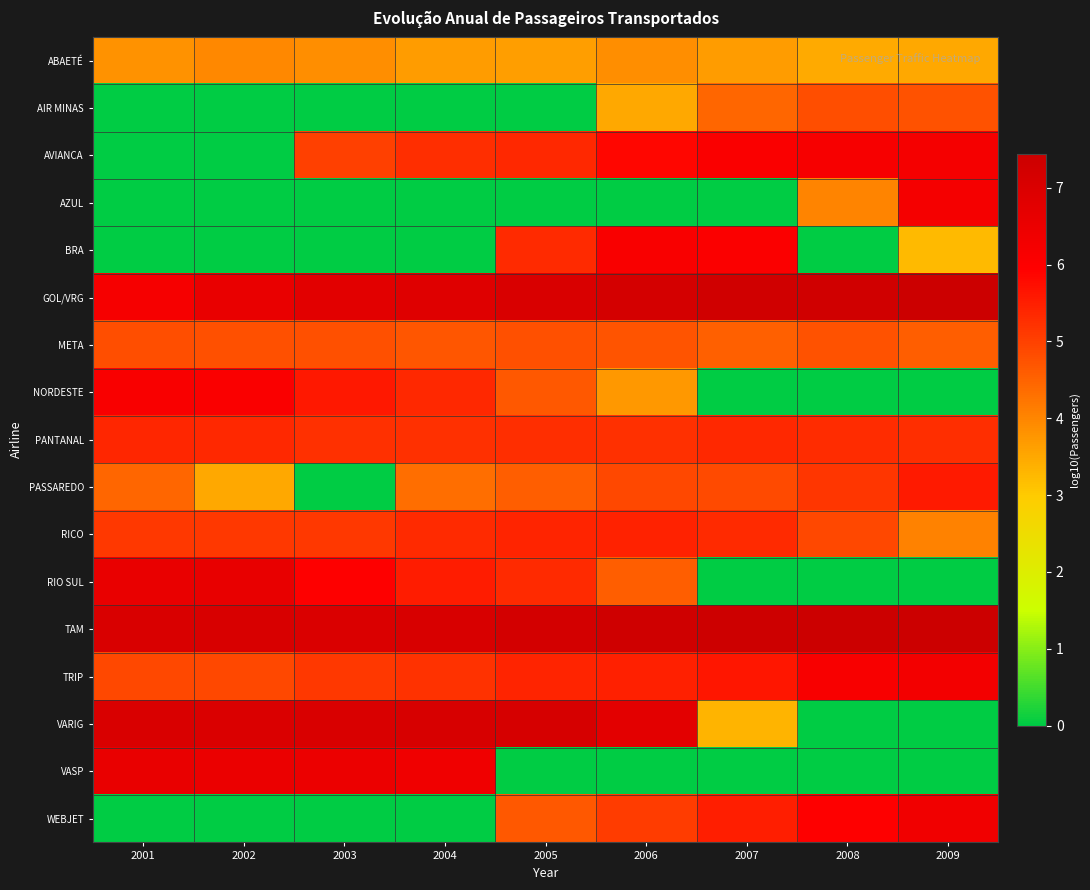

Reading left to right, list all the values displayed in this chart.

ABAETÉ: 2001=3.8	2002=4.0	2003=3.9	2004=3.7	2005=3.6	2006=3.9	2007=3.7	2008=3.5	2009=3.5
AIR MINAS: 2001=0.0	2002=0.0	2003=0.0	2004=0.0	2005=0.0	2006=3.5	2007=4.5	2008=4.8	2009=4.8
AVIANCA: 2001=0.0	2002=0.0	2003=5.0	2004=5.3	2005=5.4	2006=5.9	2007=6.1	2008=6.2	2009=6.2
AZUL: 2001=0.0	2002=0.0	2003=0.0	2004=0.0	2005=0.0	2006=0.0	2007=0.0	2008=4.0	2009=6.3
BRA: 2001=0.0	2002=0.0	2003=0.0	2004=0.0	2005=5.3	2006=6.1	2007=6.0	2008=0.0	2009=3.2
GOL/VRG: 2001=6.2	2002=6.6	2003=6.8	2004=6.9	2005=7.1	2006=7.2	2007=7.3	2008=7.3	2009=7.4
META: 2001=4.8	2002=4.8	2003=4.8	2004=4.7	2005=4.8	2006=4.7	2007=4.5	2008=4.8	2009=4.6
NORDESTE: 2001=6.1	2002=6.1	2003=5.6	2004=5.4	2005=4.7	2006=3.7	2007=0.0	2008=0.0	2009=0.0
PANTANAL: 2001=5.4	2002=5.4	2003=5.2	2004=5.3	2005=5.3	2006=5.2	2007=5.4	2008=5.3	2009=5.3
PASSAREDO: 2001=4.5	2002=3.5	2003=0.0	2004=4.3	2005=4.6	2006=4.9	2007=4.9	2008=5.2	2009=5.6
RICO: 2001=5.1	2002=5.1	2003=5.1	2004=5.3	2005=5.4	2006=5.4	2007=5.3	2008=4.9	2009=4.0
RIO SUL: 2001=6.6	2002=6.6	2003=6.0	2004=5.5	2005=5.3	2006=4.6	2007=0.0	2008=0.0	2009=0.0
TAM: 2001=7.1	2002=7.1	2003=7.0	2004=7.1	2005=7.2	2006=7.3	2007=7.4	2008=7.4	2009=7.4
TRIP: 2001=4.9	2002=4.9	2003=5.1	2004=5.2	2005=5.4	2006=5.5	2007=5.6	2008=6.2	2009=6.3
VARIG: 2001=7.0	2002=7.0	2003=7.1	2004=7.1	2005=7.1	2006=6.8	2007=3.3	2008=0.0	2009=0.0
VASP: 2001=6.6	2002=6.5	2003=6.5	2004=6.4	2005=0.0	2006=0.0	2007=0.0	2008=0.0	2009=0.0
WEBJET: 2001=0.0	2002=0.0	2003=0.0	2004=0.0	2005=4.7	2006=5.1	2007=5.5	2008=6.0	2009=6.4